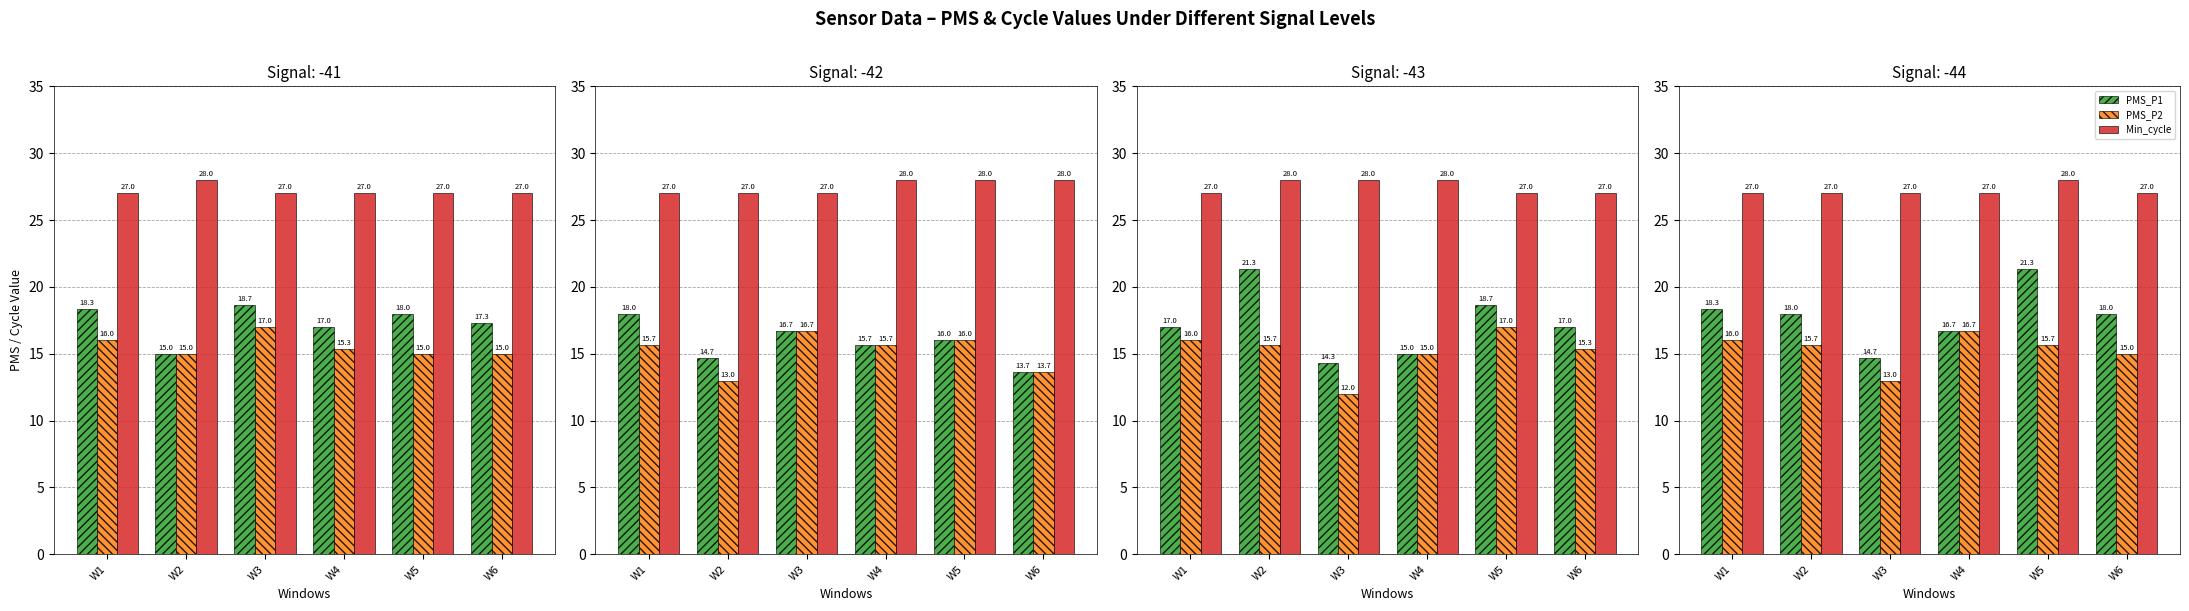

What is the value of the PMS_P1 bar at the 1st from the left?

18.3